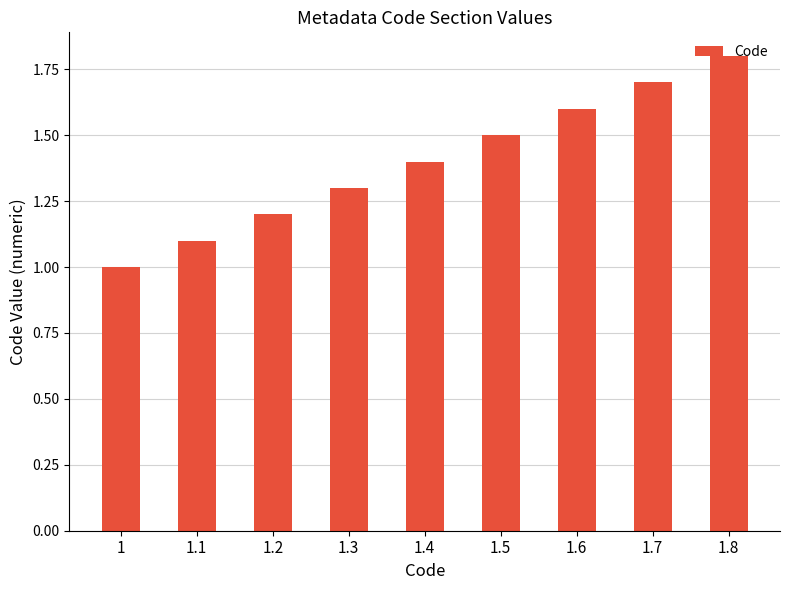

What is the label of the 7th bar from the left?

1.6